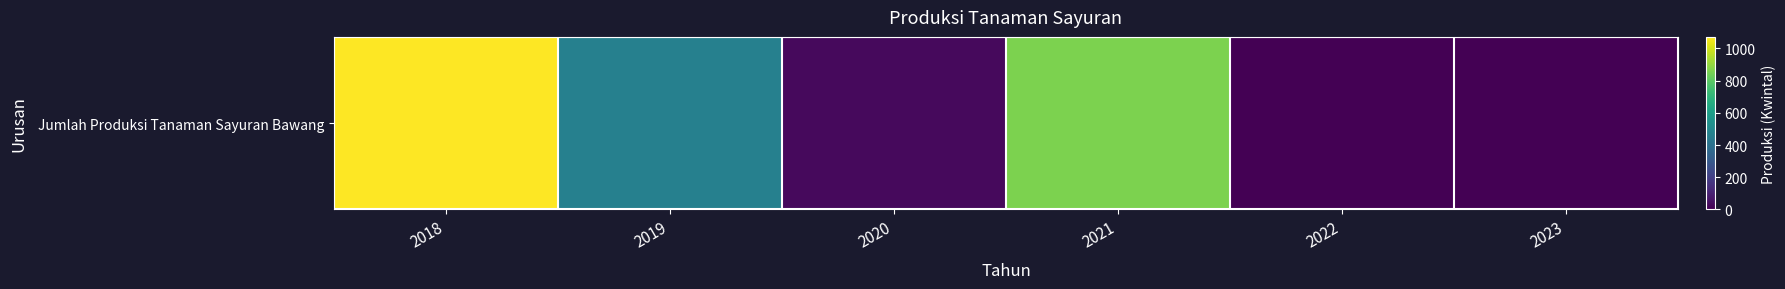

Rank the categories by value from lowest to highest.

2022, 2023, 2020, 2019, 2021, 2018